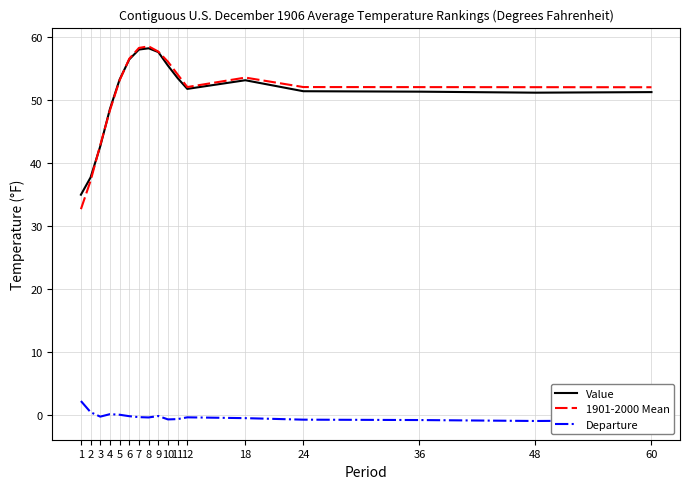

What is the spread (max minus min) of values at 5?

53.1